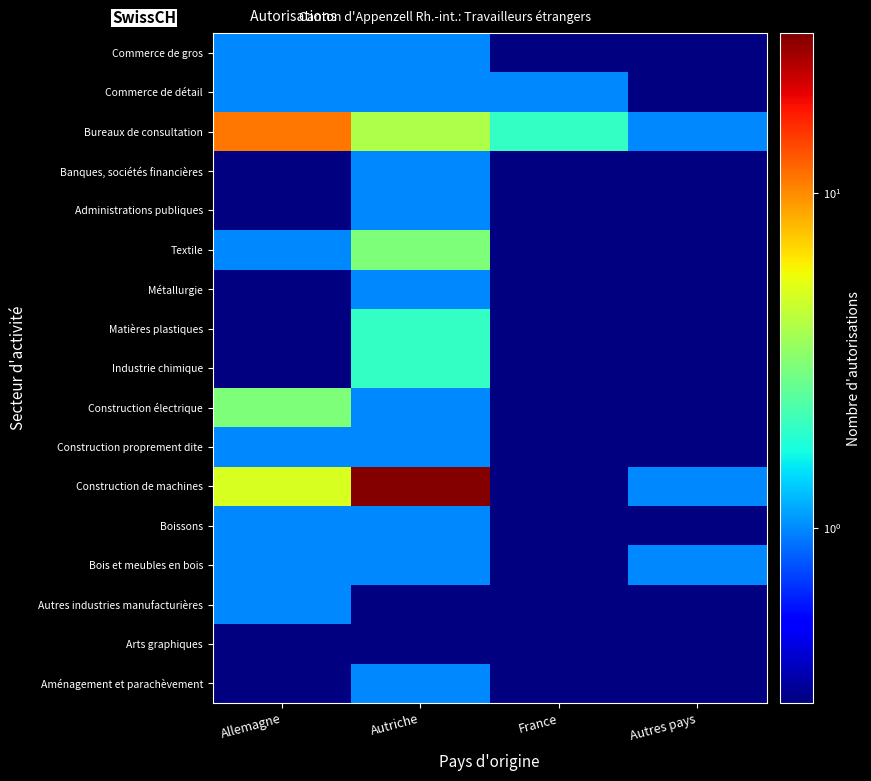

Reading right to left, extract all data points from this chart.

Aménagement et parachèvement: Autres pays=0.1	France=0.1	Autriche=1.0	Allemagne=0.1
Arts graphiques: Autres pays=0.1	France=0.1	Autriche=0.1	Allemagne=0.1
Autres industries manufacturières: Autres pays=0.1	France=0.1	Autriche=0.1	Allemagne=1.0
Bois et meubles en bois: Autres pays=1.0	France=0.1	Autriche=1.0	Allemagne=1.0
Boissons: Autres pays=0.1	France=0.1	Autriche=1.0	Allemagne=1.0
Construction de machines: Autres pays=1.0	France=0.1	Autriche=29.0	Allemagne=5.0
Construction proprement dite: Autres pays=0.1	France=0.1	Autriche=1.0	Allemagne=1.0
Construction électrique: Autres pays=0.1	France=0.1	Autriche=1.0	Allemagne=3.0
Industrie chimique: Autres pays=0.1	France=0.1	Autriche=2.0	Allemagne=0.1
Matières plastiques: Autres pays=0.1	France=0.1	Autriche=2.0	Allemagne=0.1
Métallurgie: Autres pays=0.1	France=0.1	Autriche=1.0	Allemagne=0.1
Textile: Autres pays=0.1	France=0.1	Autriche=3.0	Allemagne=1.0
Administrations publiques: Autres pays=0.1	France=0.1	Autriche=1.0	Allemagne=0.1
Banques, sociétés financières: Autres pays=0.1	France=0.1	Autriche=1.0	Allemagne=0.1
Bureaux de consultation: Autres pays=1.0	France=2.0	Autriche=4.0	Allemagne=11.0
Commerce de détail: Autres pays=0.1	France=1.0	Autriche=1.0	Allemagne=1.0
Commerce de gros: Autres pays=0.1	France=0.1	Autriche=1.0	Allemagne=1.0